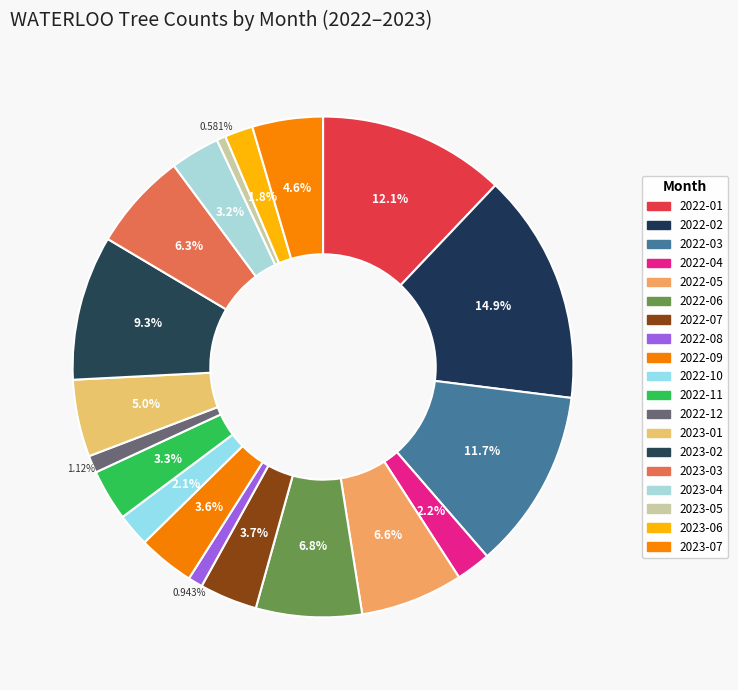

Which has a higher value, 2022-03 or 2022-01?

2022-01